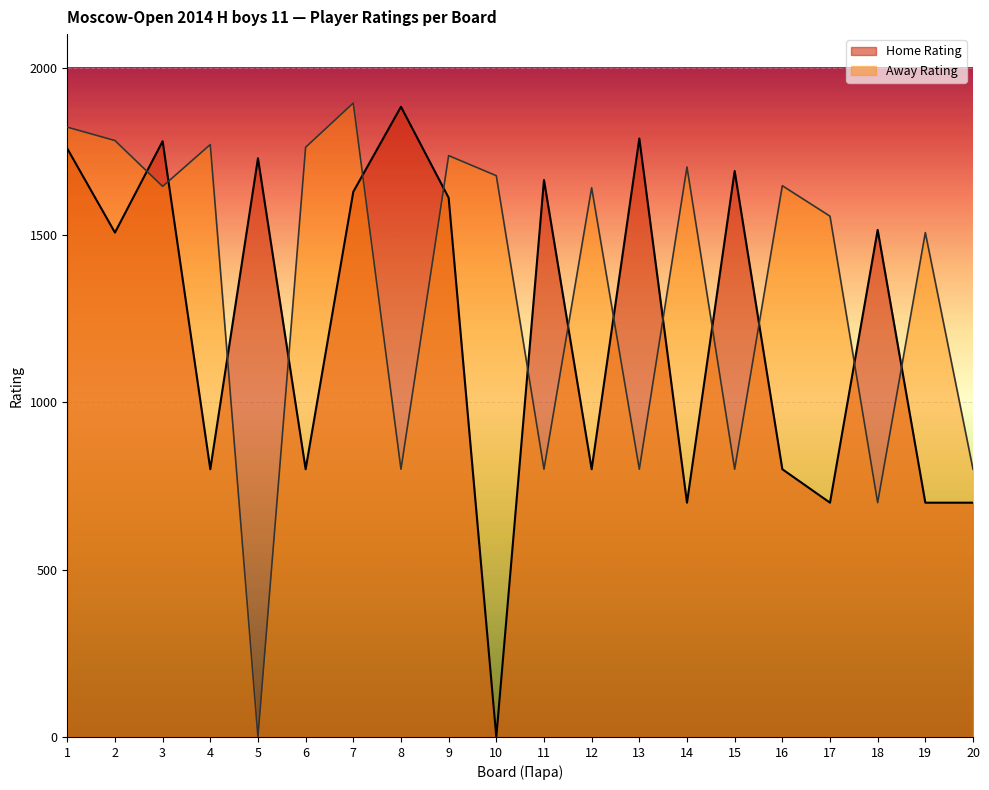

Rank the series by their maximum value, from highest to lowest.

Away Rating, Home Rating